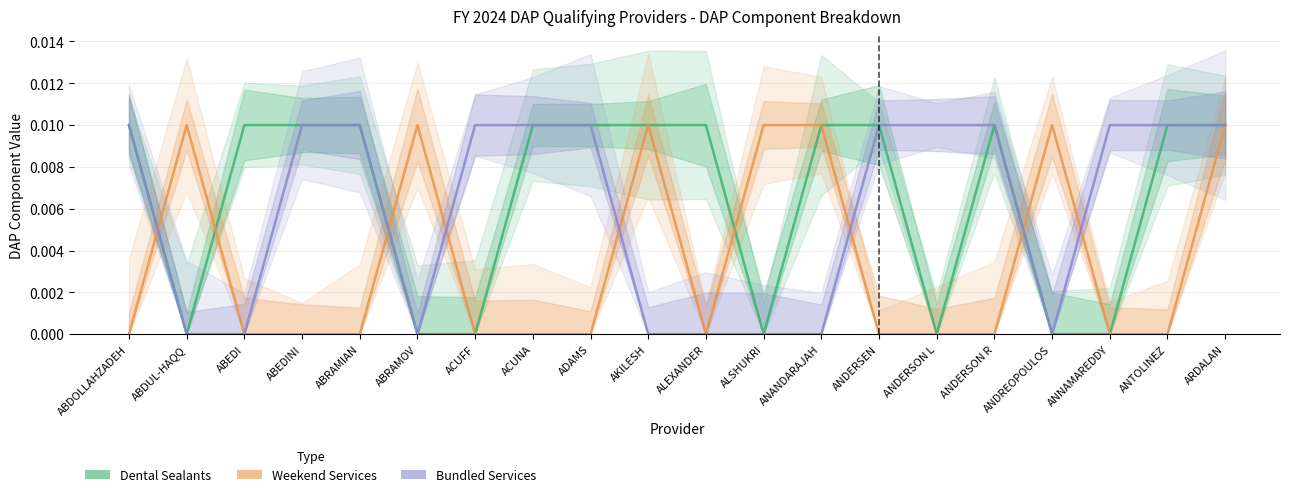

At which label is Weekend Services closest to 0?

ABDOLLAHZADEH